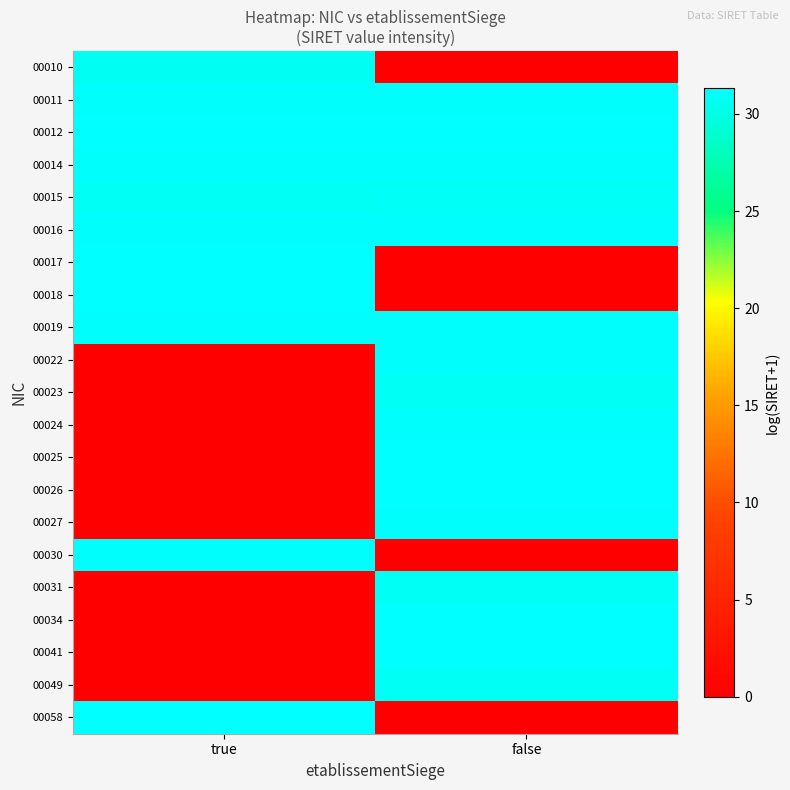

Reading right to left, what are all the values shown in this chart?

00010: false=0.0	true=30.6
00011: false=31.1	true=31.2
00012: false=31.3	true=31.3
00014: false=31.1	true=31.1
00015: false=30.9	true=30.7
00016: false=31.1	true=31.1
00017: false=0.0	true=31.3
00018: false=0.0	true=31.3
00019: false=31.2	true=31.2
00022: false=31.1	true=0.0
00023: false=30.7	true=0.0
00024: false=31.2	true=0.0
00025: false=31.3	true=0.0
00026: false=31.3	true=0.0
00027: false=31.1	true=0.0
00030: false=0.0	true=31.1
00031: false=30.7	true=0.0
00034: false=31.3	true=0.0
00041: false=31.3	true=0.0
00049: false=30.7	true=0.0
00058: false=0.0	true=31.3